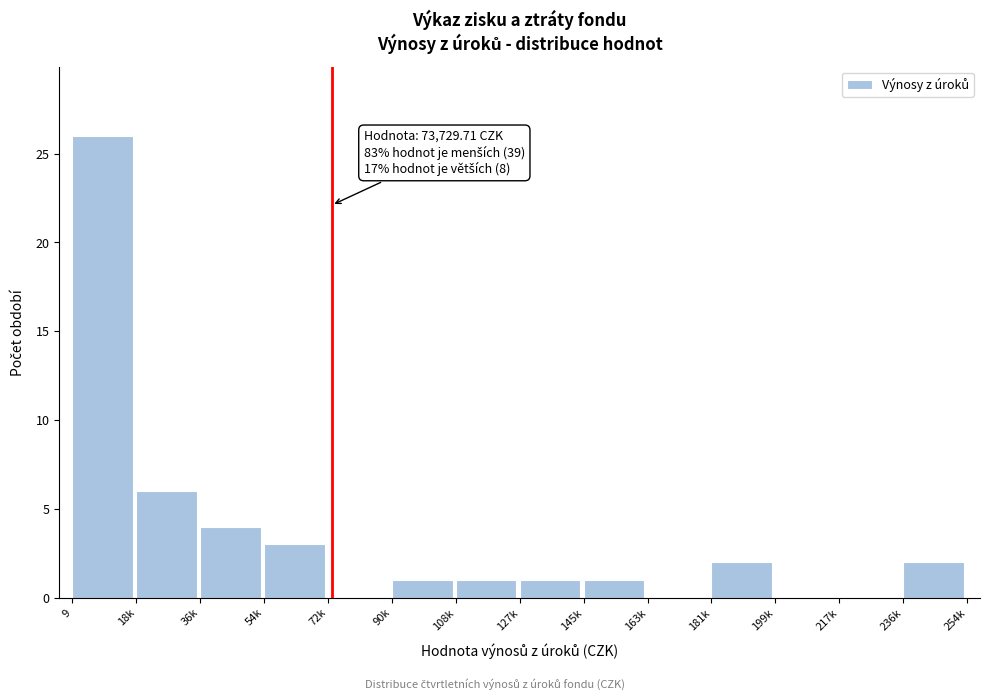

Reading left to right, list all the values displayed in this chart.

9=26	18k=6	36k=4	54k=3	72k=0	90k=1	108k=1	127k=1	145k=1	163k=0	181k=2	199k=0	217k=0	236k=2